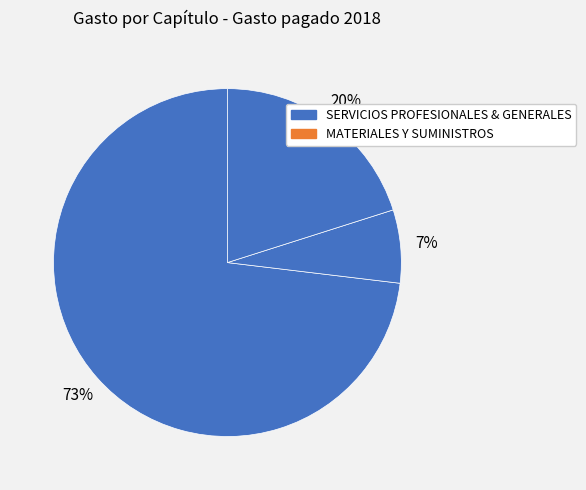

Which category accounts for the majority?

SERVICIOS PROFESIONALES